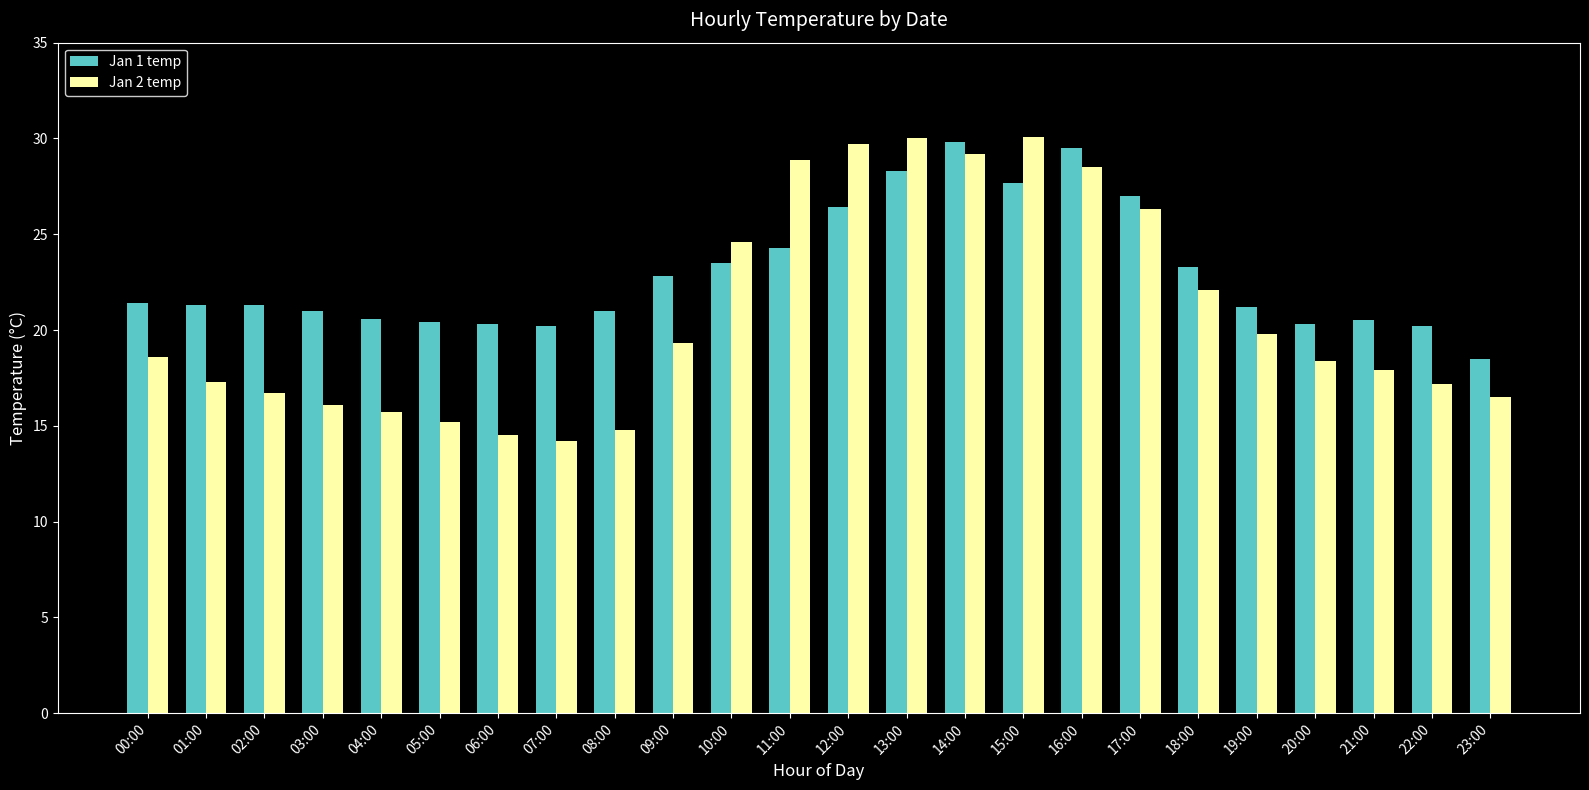

The value of Jan 2 temp at 17:00 is 45.4. True or false?

False